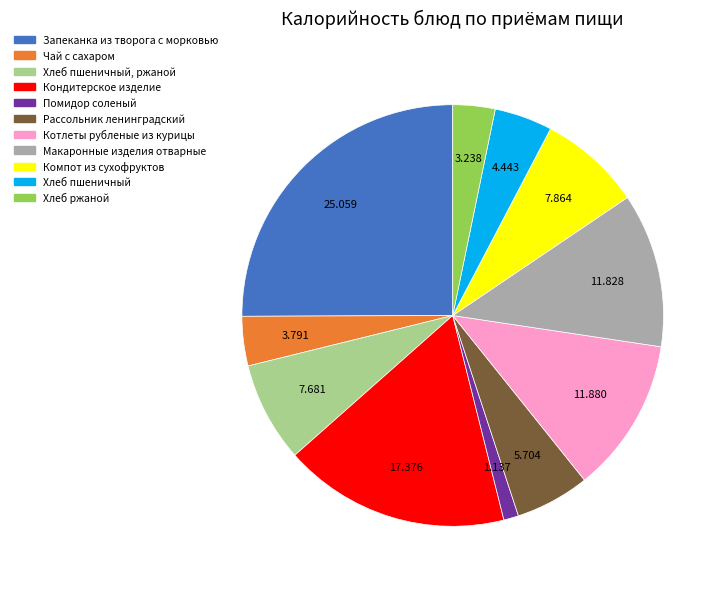

Does any single category account for the majority?

No